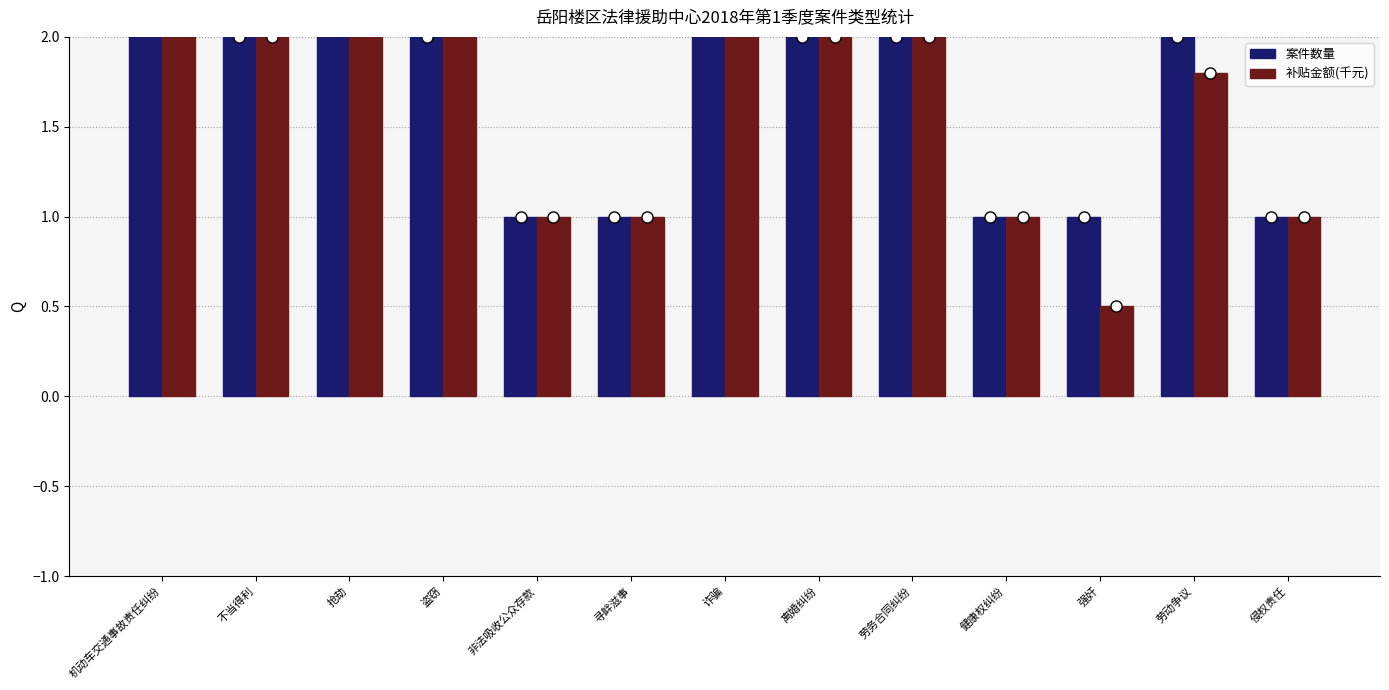

What is the difference between the maximum and minimum values in the 案件数量 series?

5.0